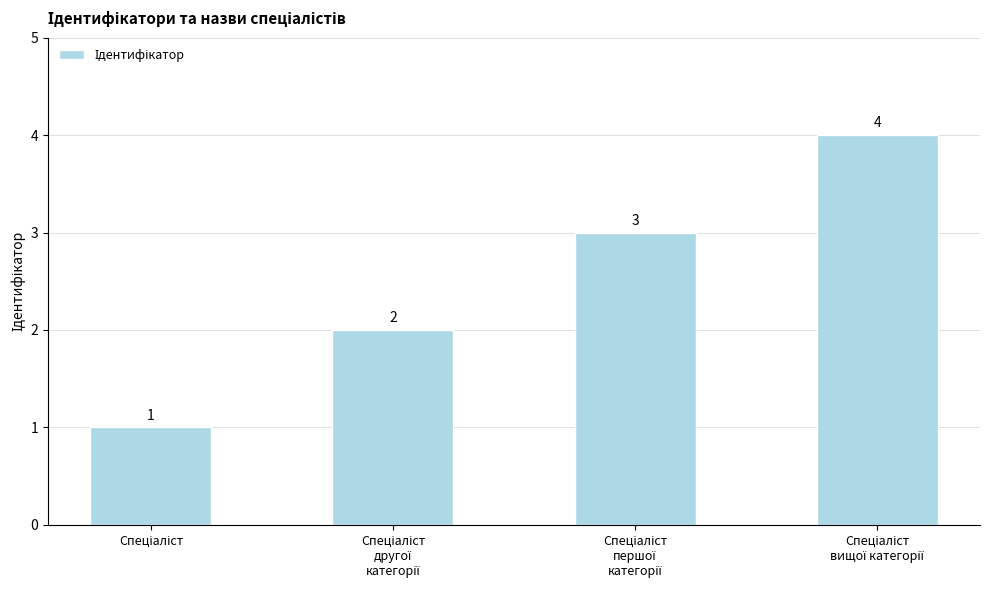

Count the values in the range 2 to 4.

3